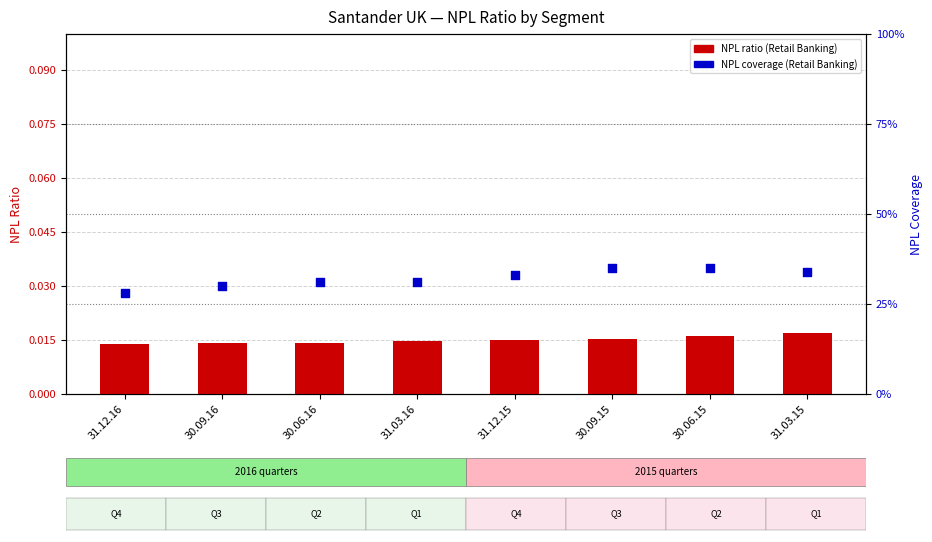

Which series contains the lowest Y value?

NPL ratio (Retail Banking)